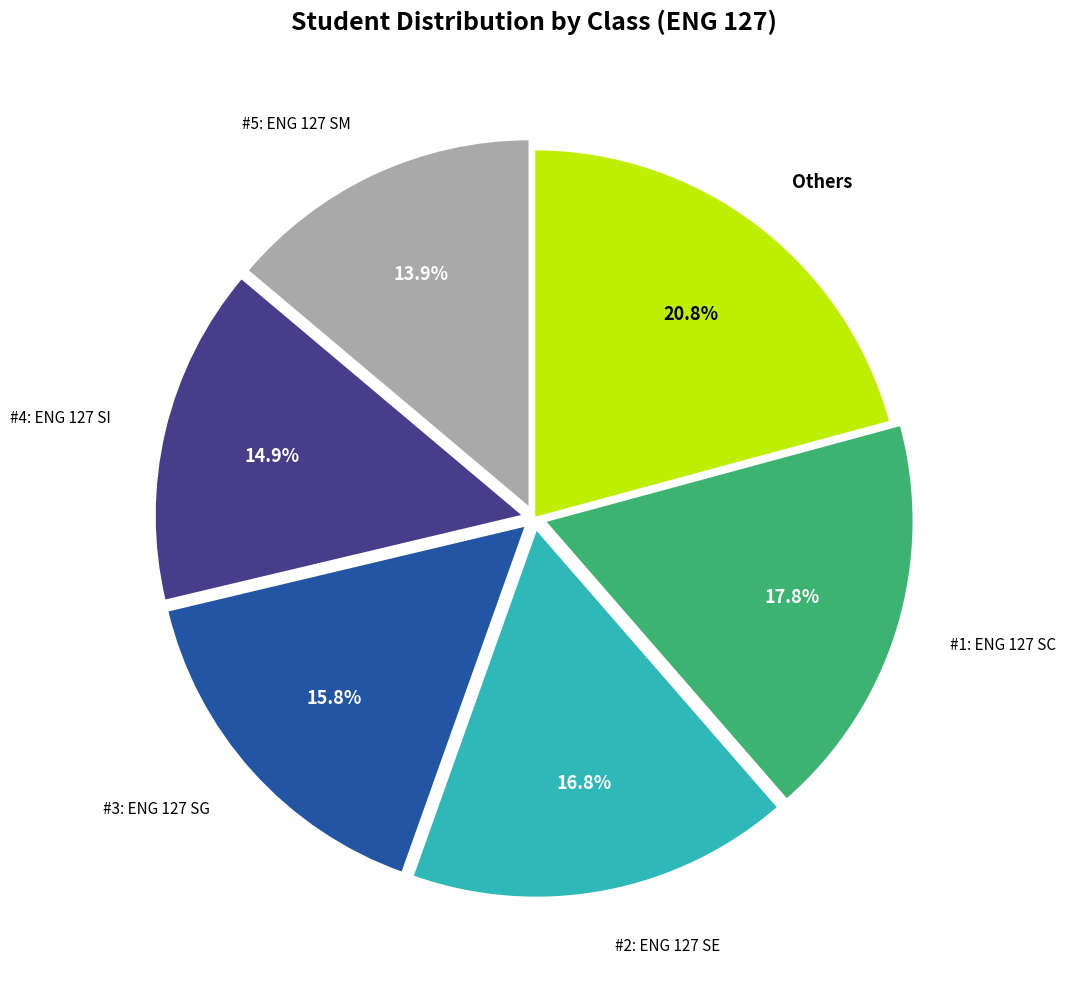

Count the number of slices in the pie.

6